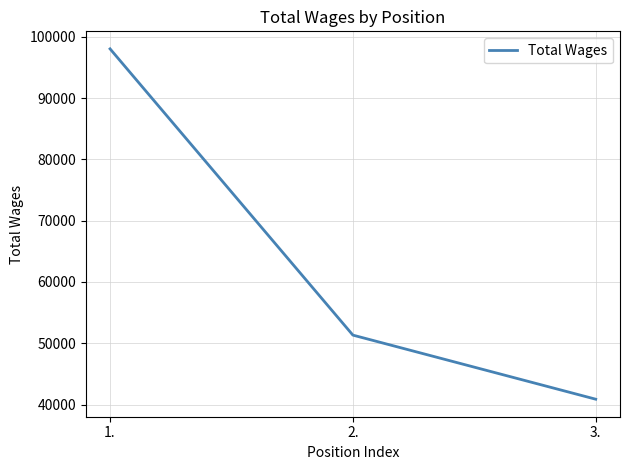

Which label corresponds to the smallest value in the chart?

3.